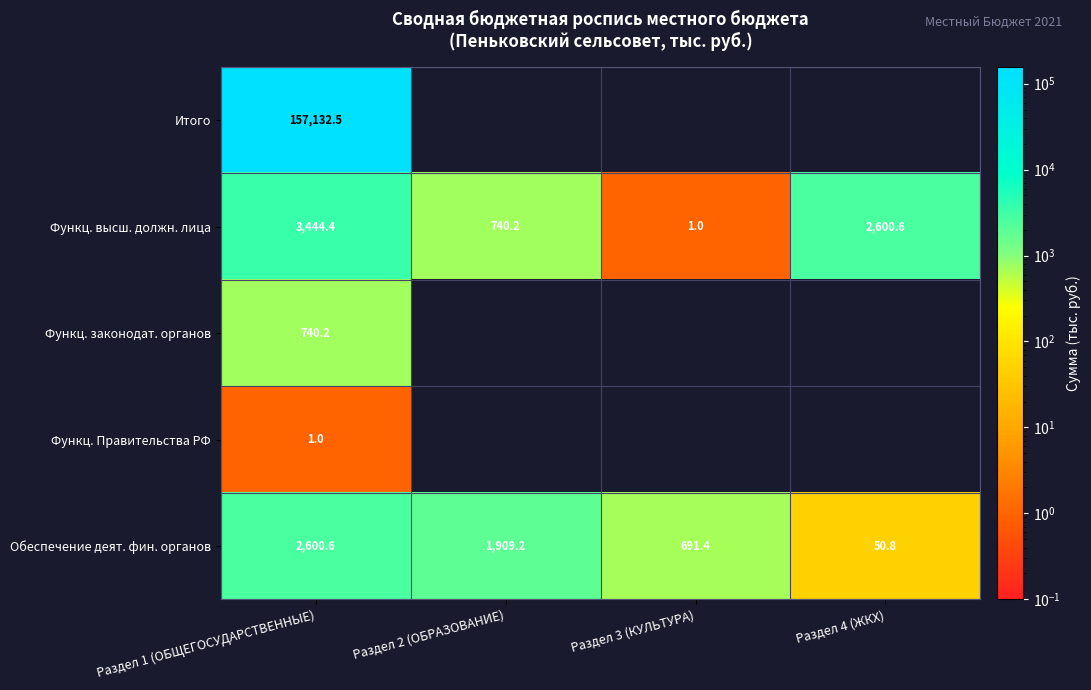

What is the difference between the highest and lowest values at Раздел 1 (ОБЩЕГОСУДАРСТВЕННЫЕ)?

157131.5